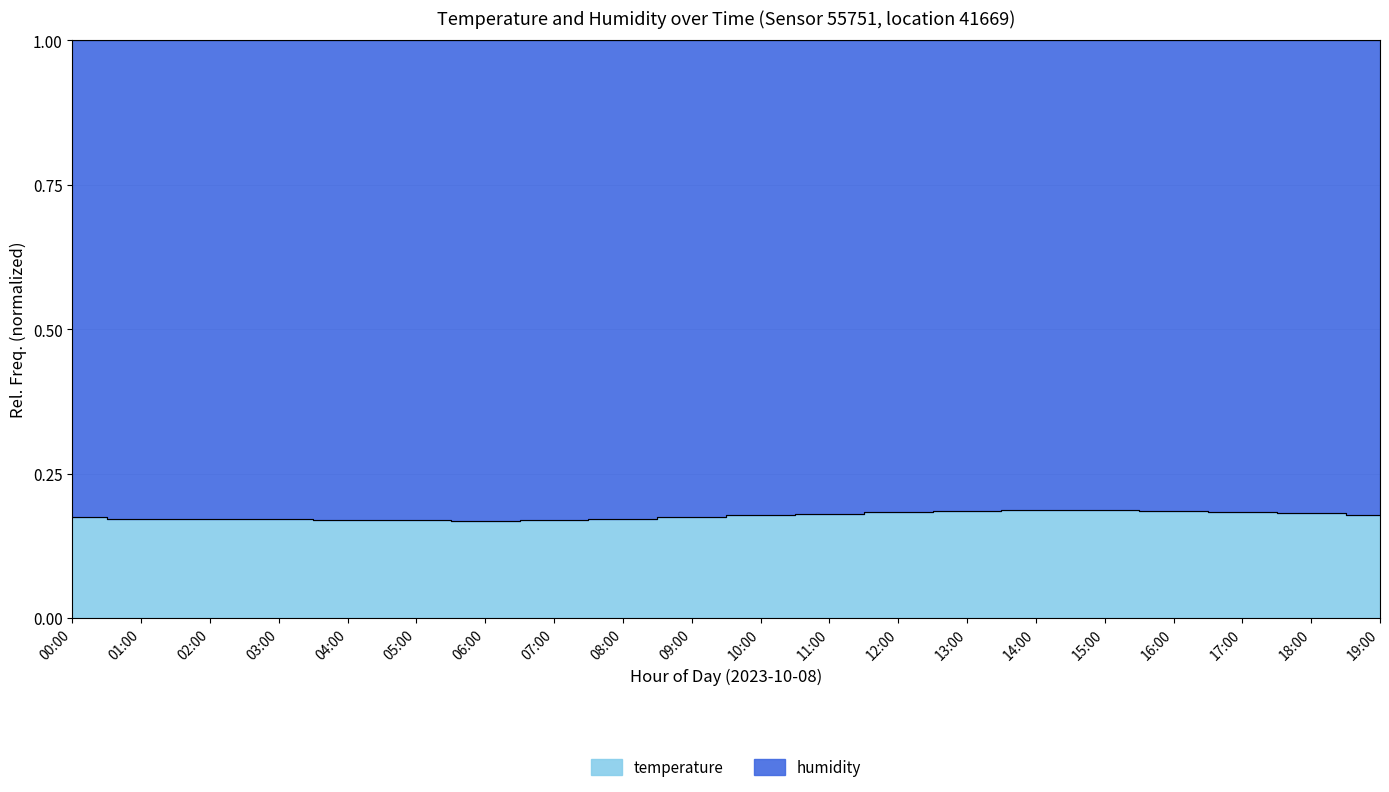

List the labels in order of value, smallest first.

06:00, 05:00, 04:00, 07:00, 03:00, 02:00, 01:00, 08:00, 00:00, 09:00, 10:00, 19:00, 11:00, 18:00, 12:00, 17:00, 13:00, 16:00, 14:00, 15:00